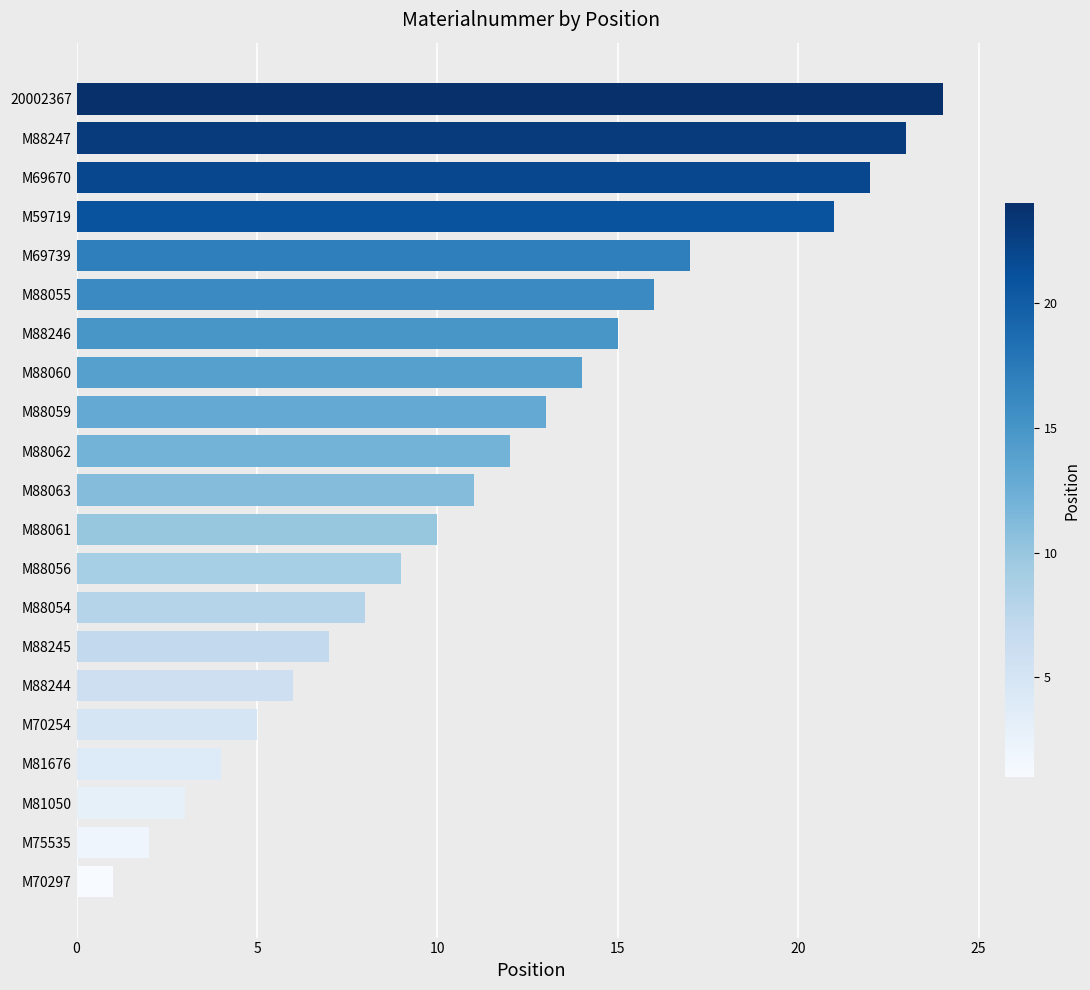

True or false: the data shows 16 at M88055.

True